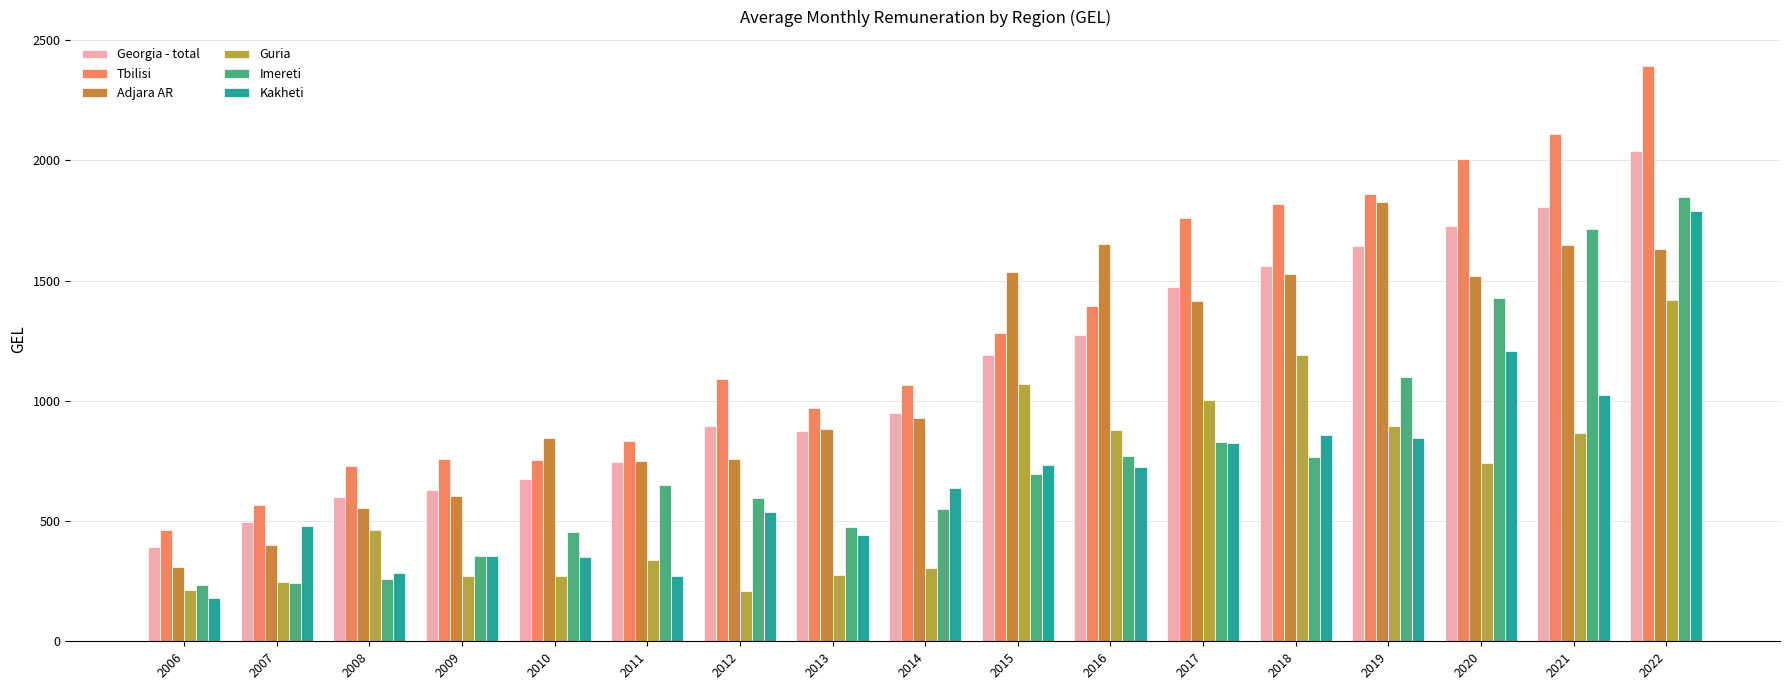

At 2017, list the series in order from largest to smallest.

Tbilisi, Georgia - total, Adjara AR, Guria, Imereti, Kakheti